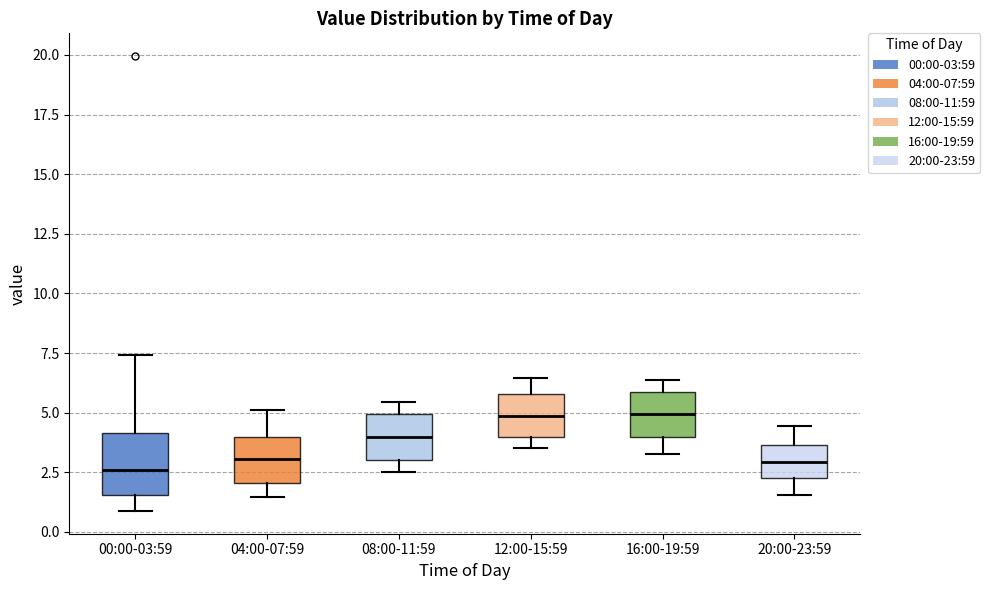

Reading left to right, read every box against the y-axis: the position of its median line, the range the box covers, and the ends of its whiskers. The values are not printed on the chart, so give them approximately, as read against the axis.

00:00-03:59: median 2.5, box 1.5 to 4.0, whiskers 1.0 to 7.5
04:00-07:59: median 3.0, box 2.0 to 4.0, whiskers 1.5 to 5.0
08:00-11:59: median 4.0, box 3.0 to 5.0, whiskers 2.5 to 5.5
12:00-15:59: median 5.0, box 4.0 to 6.0, whiskers 3.5 to 6.5
16:00-19:59: median 5.0, box 4.0 to 6.0, whiskers 3.5 to 6.5
20:00-23:59: median 3.0, box 2.5 to 3.5, whiskers 1.5 to 4.5